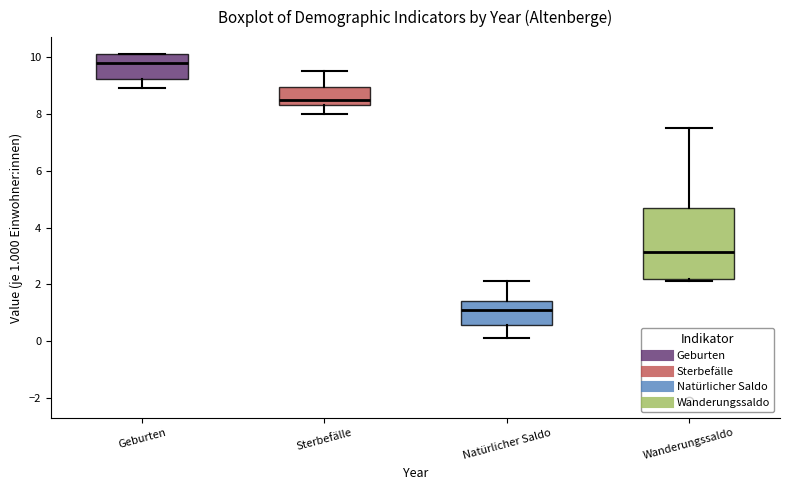

Comparing the boxes themselves (not the whiskers), which one is the tallest?

Wanderungssaldo